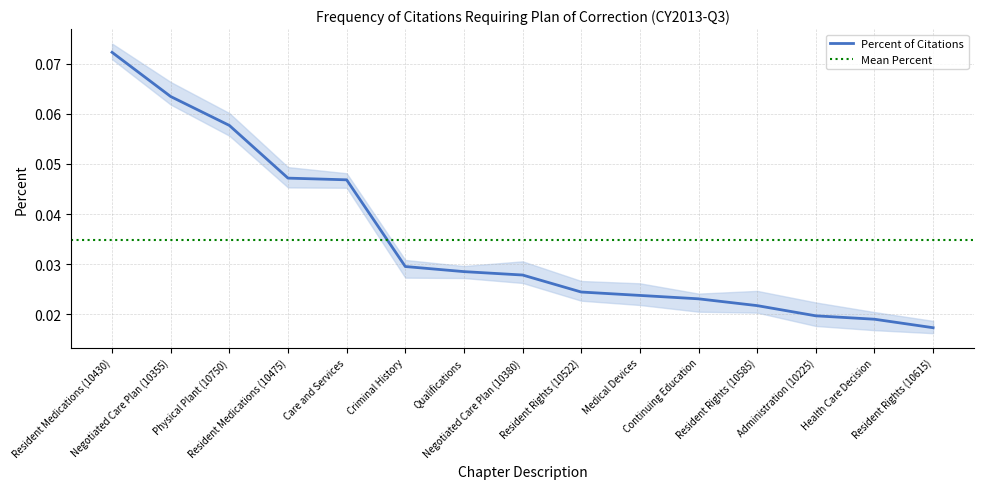

How many lines are shown in the chart?

1